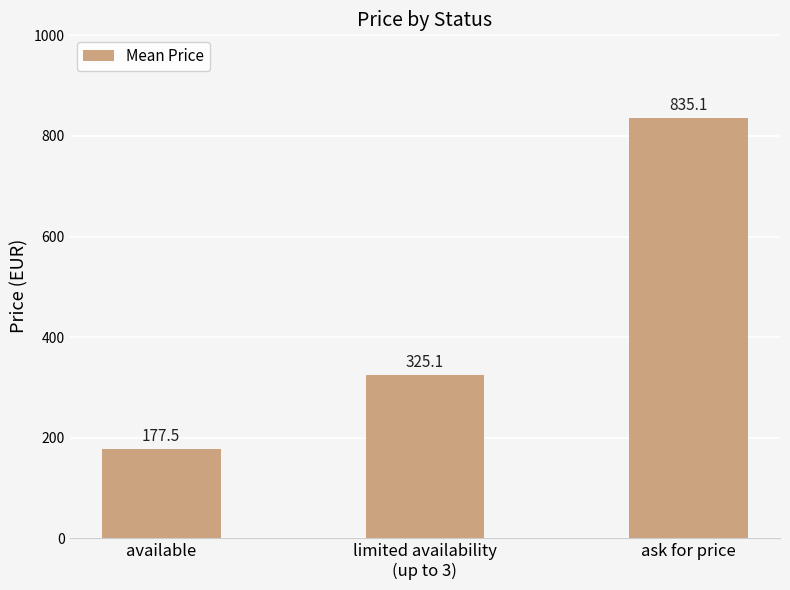

Between ask for price and available, which is larger?

ask for price